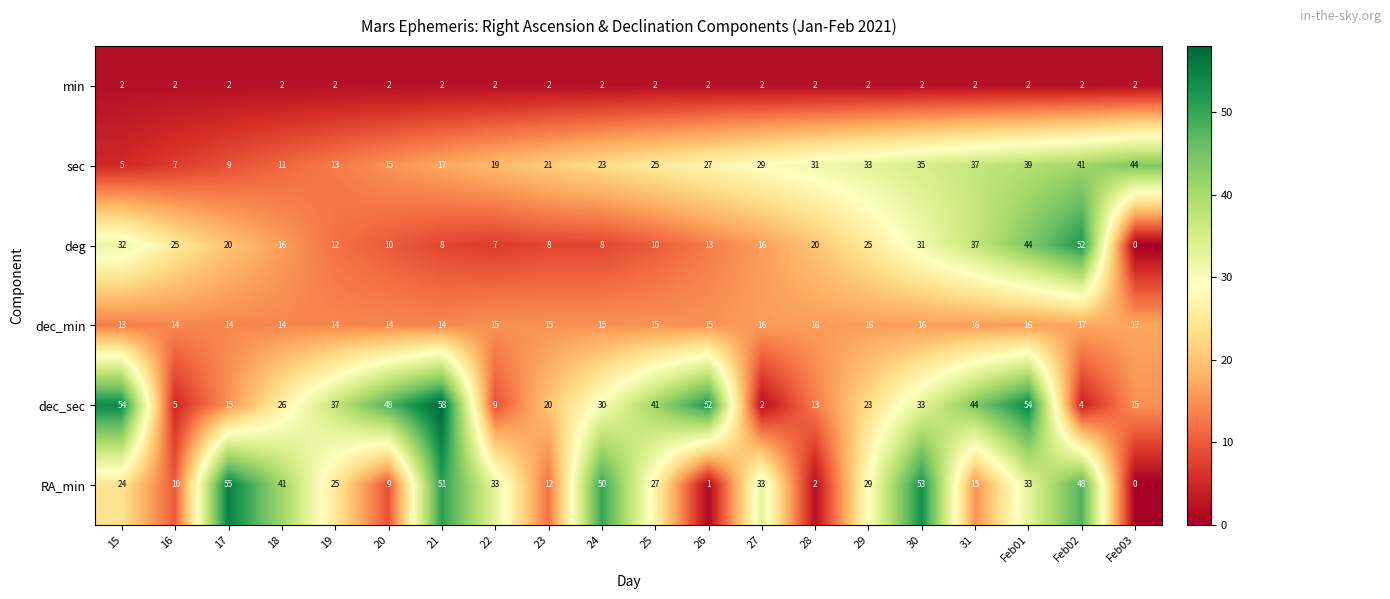

What is the spread (max minus min) of values at 29?

31